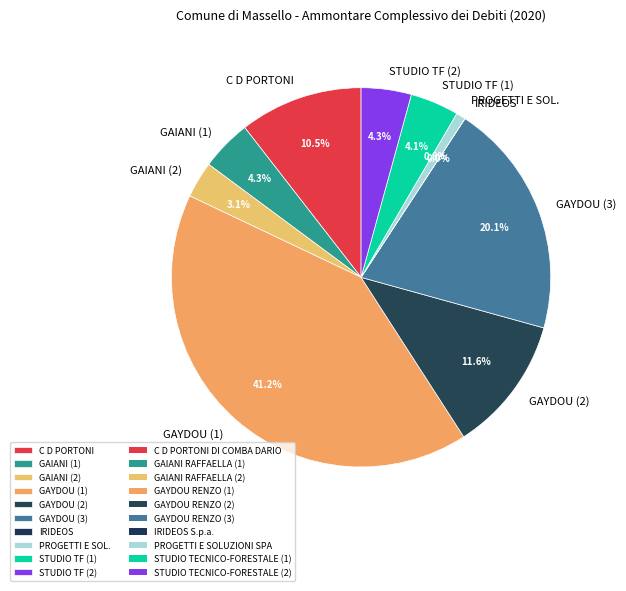

What percentage is NOT represented by C D PORTONI?

89.5%